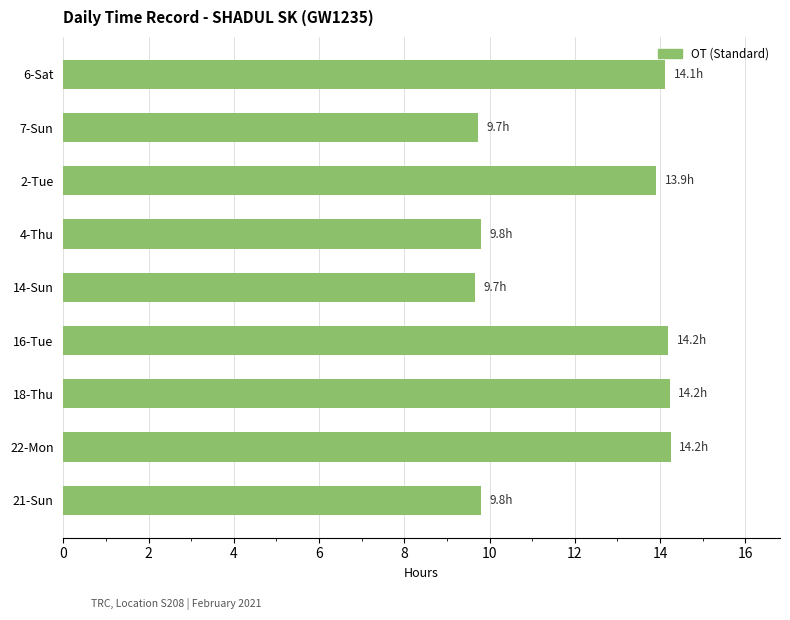

What position from the top is 6-Sat?

1